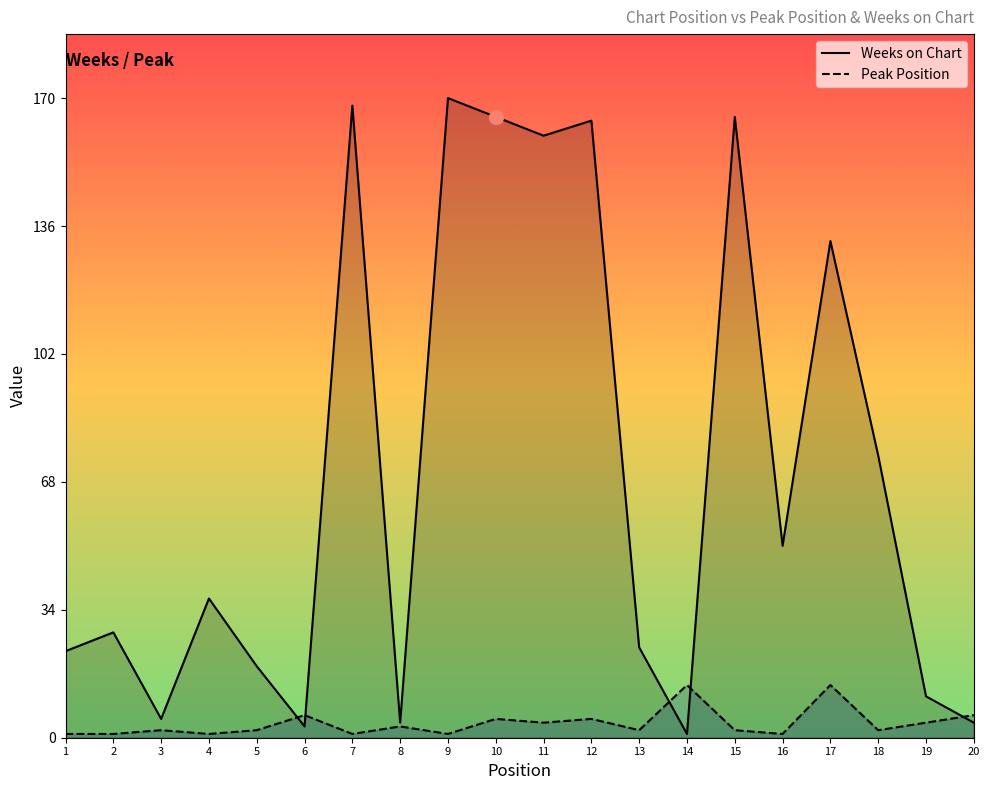

What is the average value of the Peak Position series?

4